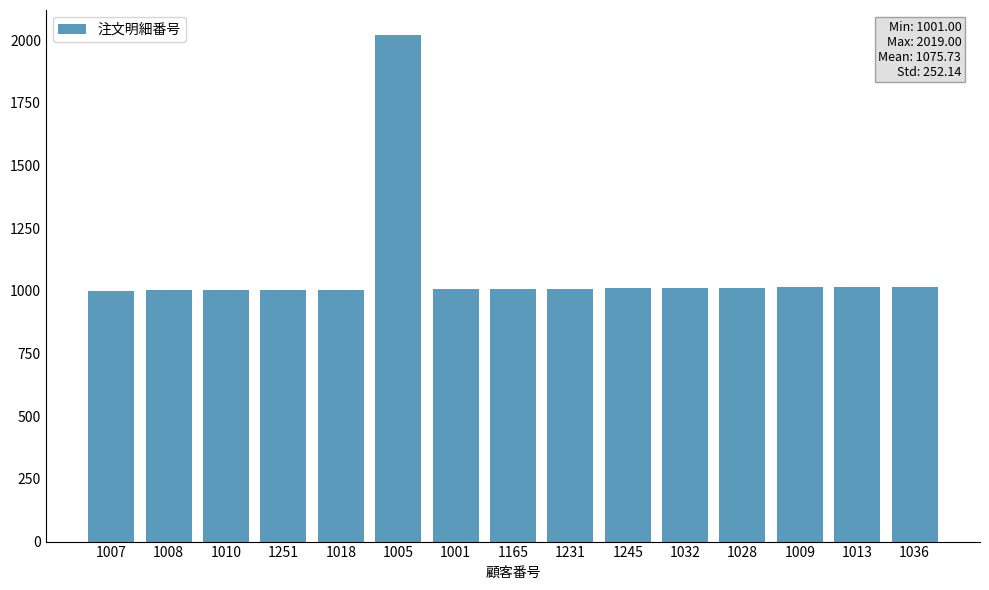

At which category does the chart reach its peak across all series?

1005